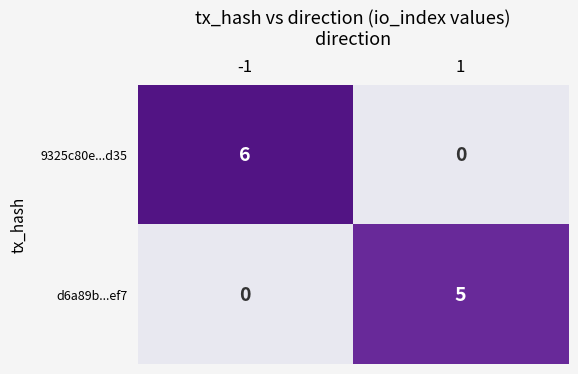

The 9325c80e...d35 series shows 0 at 1. True or false?

True